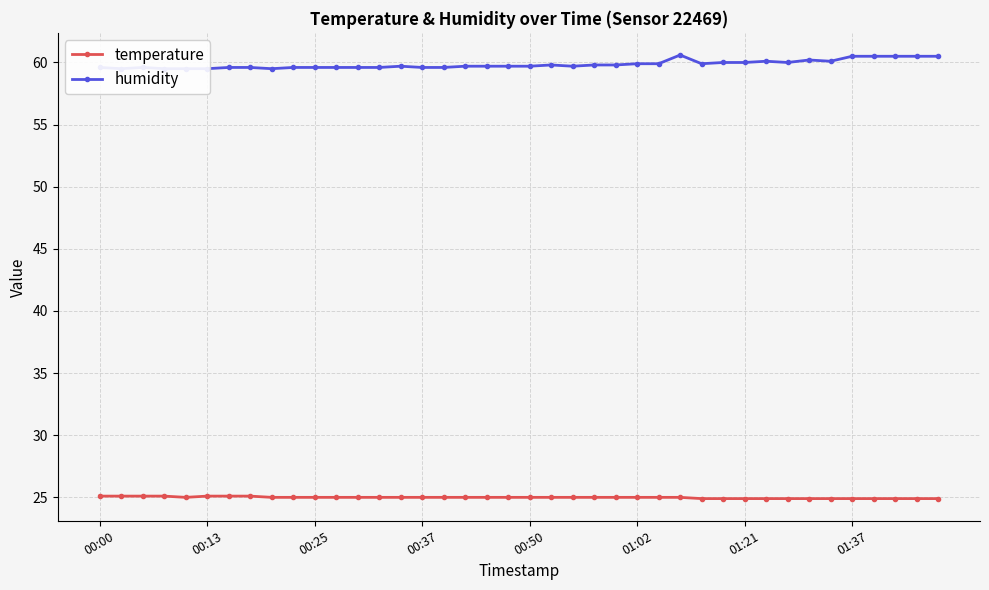

How many interior local valleys does the humidity series have?

6